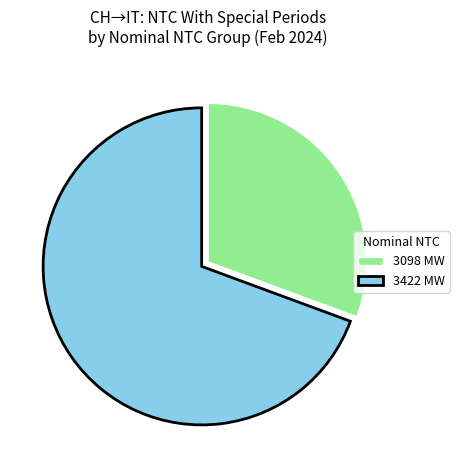

Is it true that 3422 MW is 69% of the pie?

True